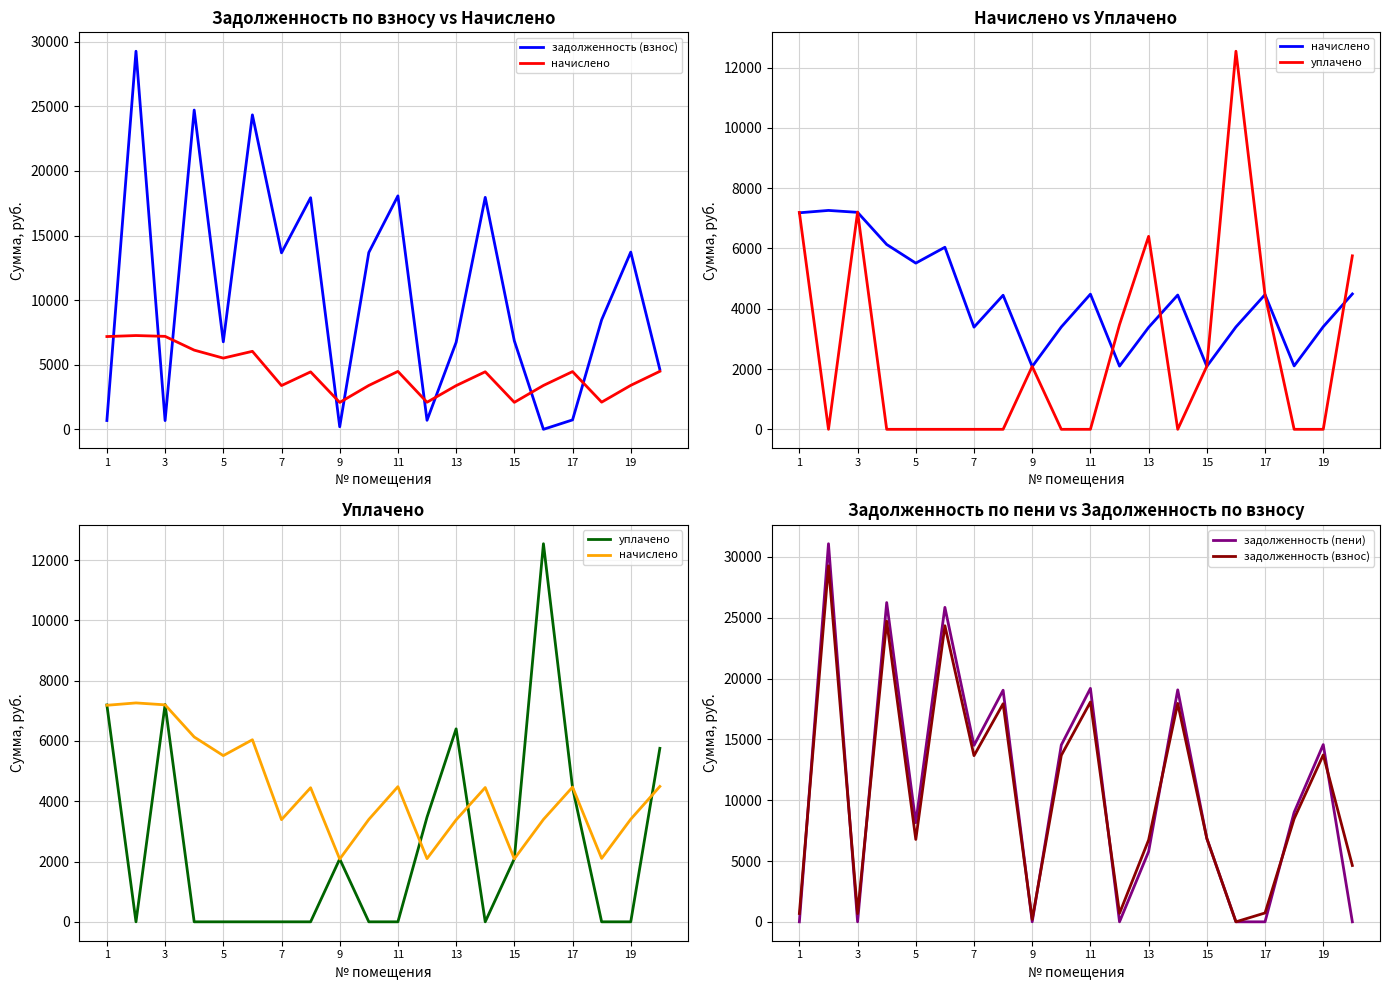

Rank the series at 9 from highest to lowest value.

уплачено, начислено, задолженность (взнос), задолженность (пени)